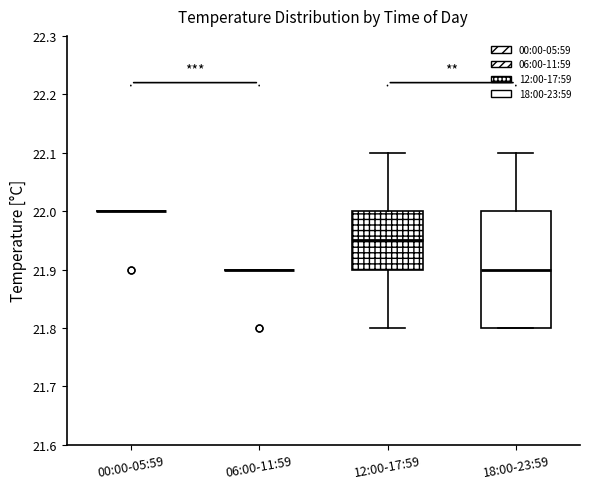

Reading left to right, transcribe this box plot: for each box, give where its median line is, the range the box spans, and where its two whiskers end, as read against the y-axis. The values are not printed on the chart, so give them approximately, as read against the axis.

00:00-05:59: box collapsed to a line at 22.00, whiskers 22.00 to 22.00
06:00-11:59: box collapsed to a line at 21.90, whiskers 21.90 to 21.90
12:00-17:59: median 21.95, box 21.90 to 22.00, whiskers 21.80 to 22.10
18:00-23:59: median 21.90, box 21.80 to 22.00, whiskers 21.80 to 22.10